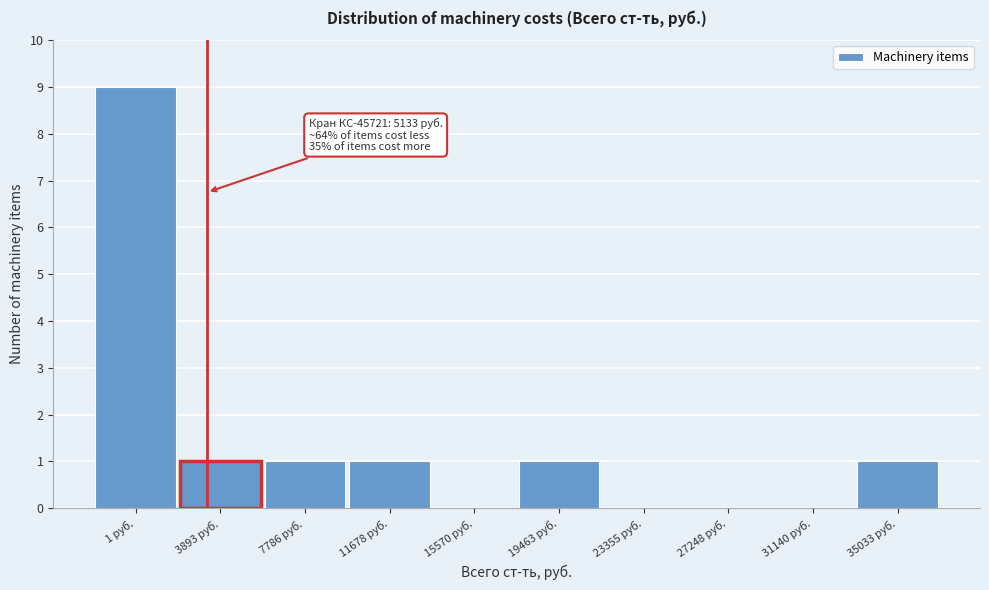

Reading left to right, list all the values displayed in this chart.

1 руб.=9	3893 руб.=1	7786 руб.=1	11678 руб.=1	15570 руб.=0	19463 руб.=1	23355 руб.=0	27248 руб.=0	31140 руб.=0	35033 руб.=1